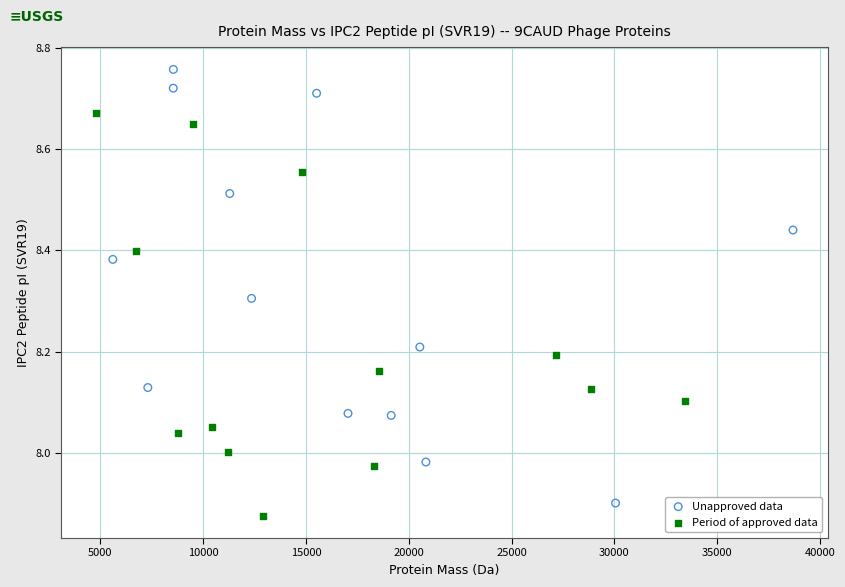

Which series contains the highest Y value?

Unapproved data